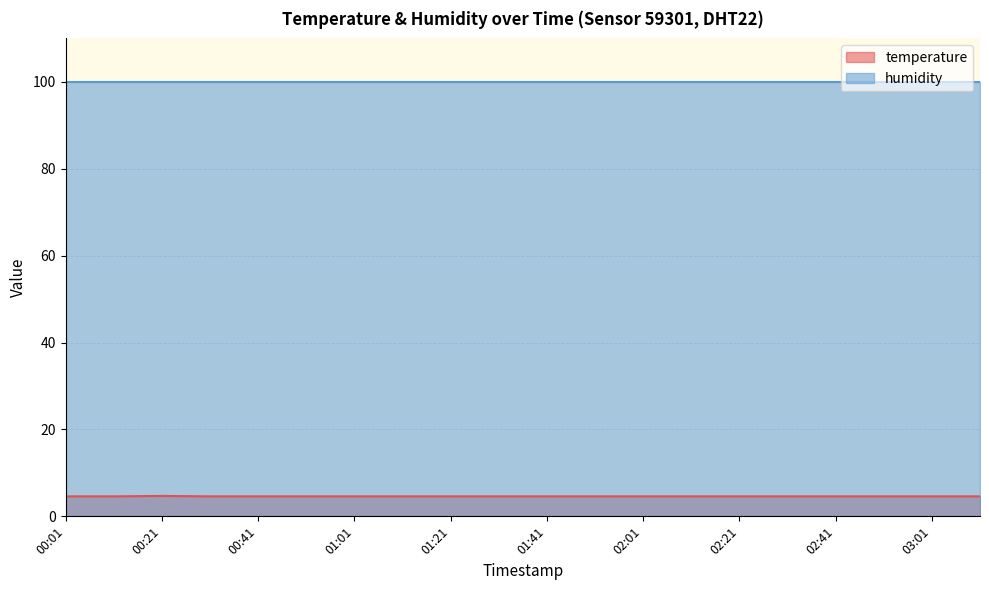

Does the chart have visible grid lines?

Yes